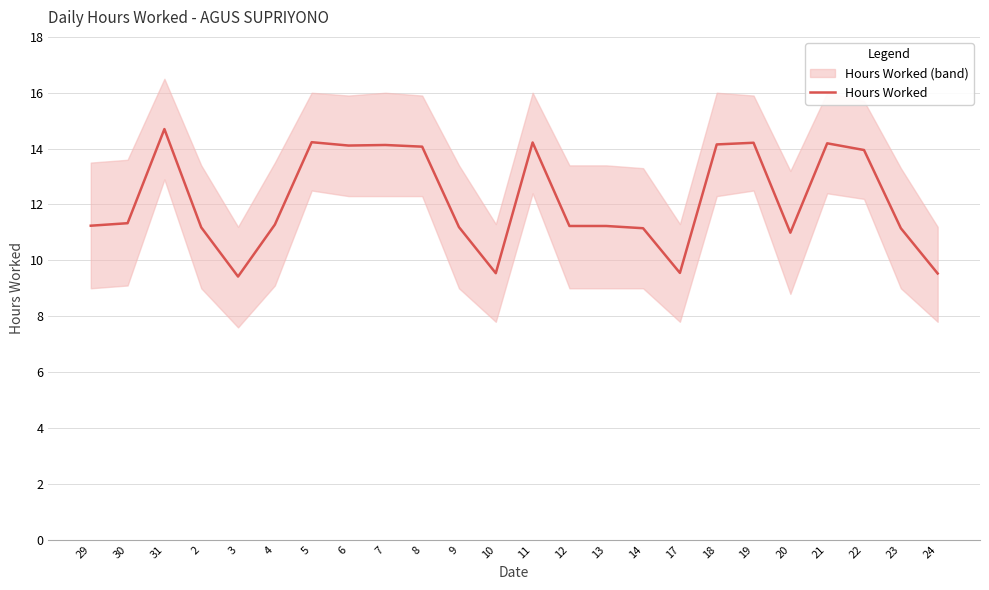

The value at 20 is 11.0. True or false?

True